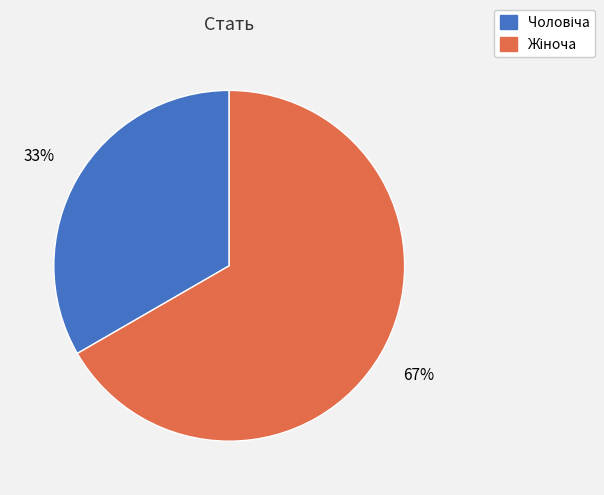

To the nearest percent, what is the average slice percentage?

50%